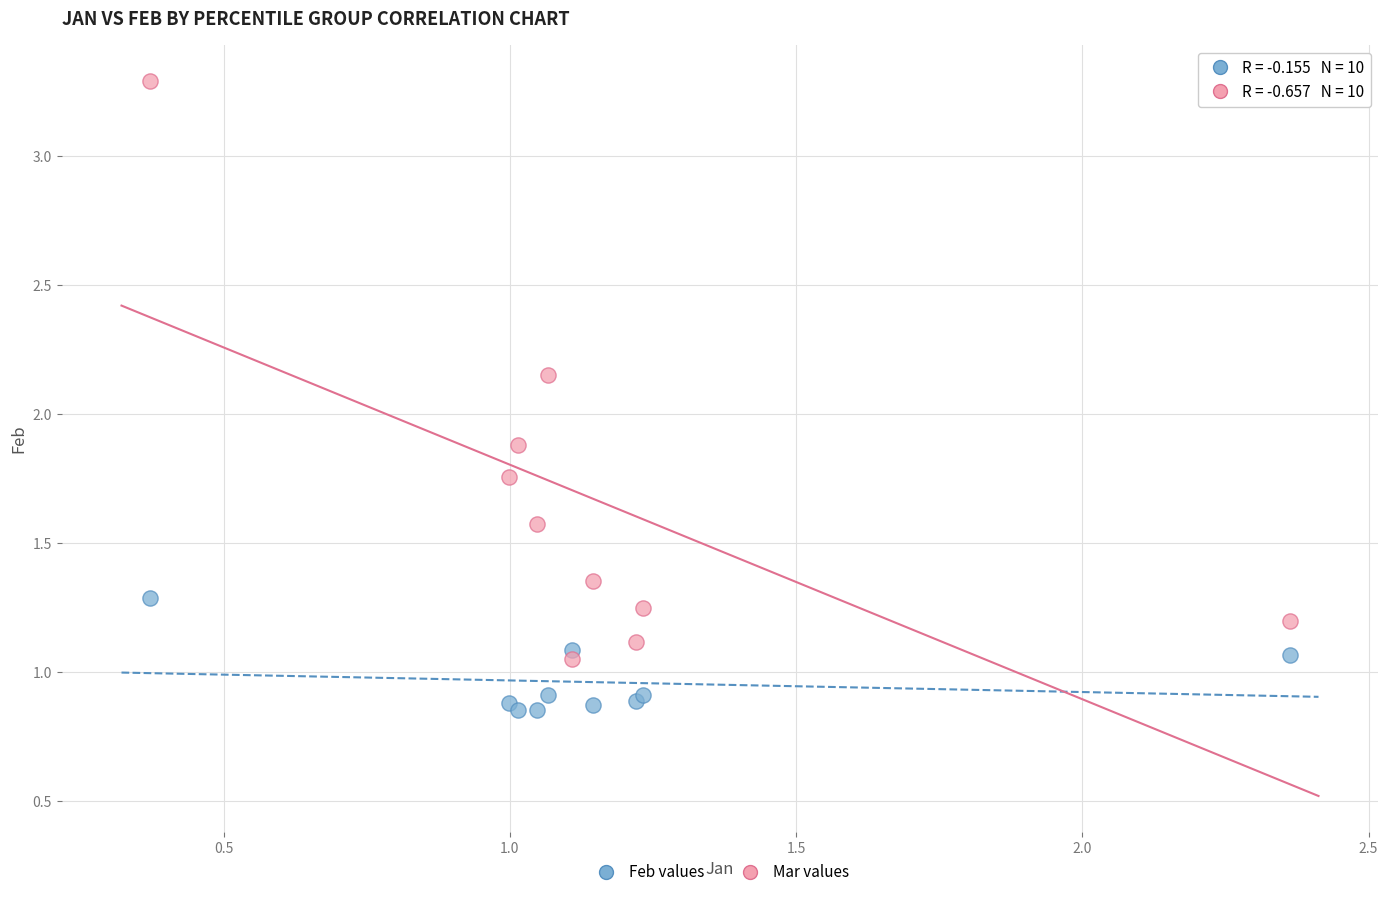

Which series contains the highest Y value?

Mar values